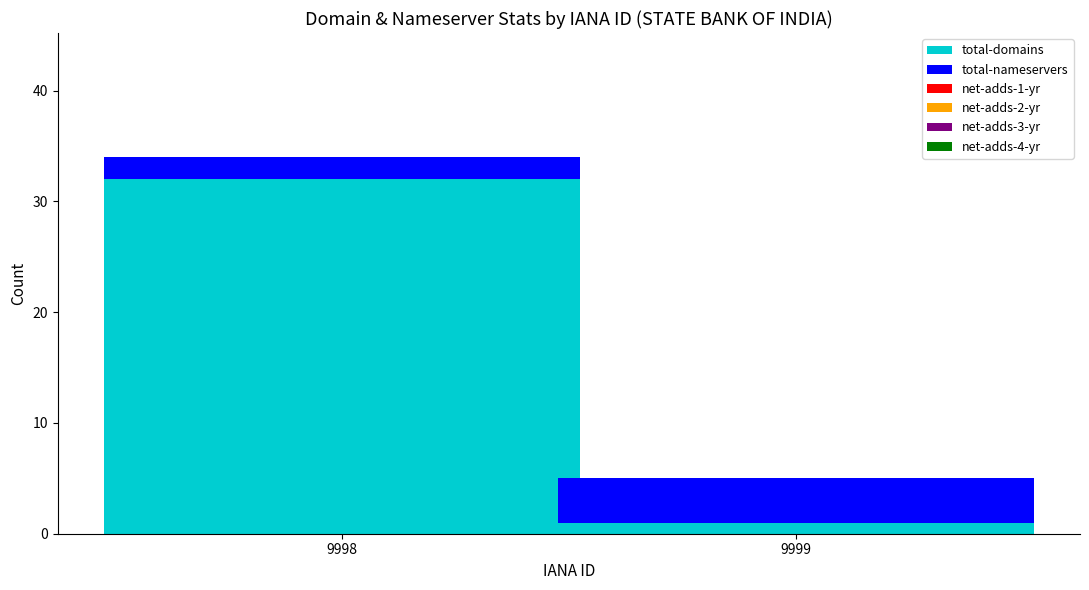

True or false: total-domains has a value of 1 at 9999.

True